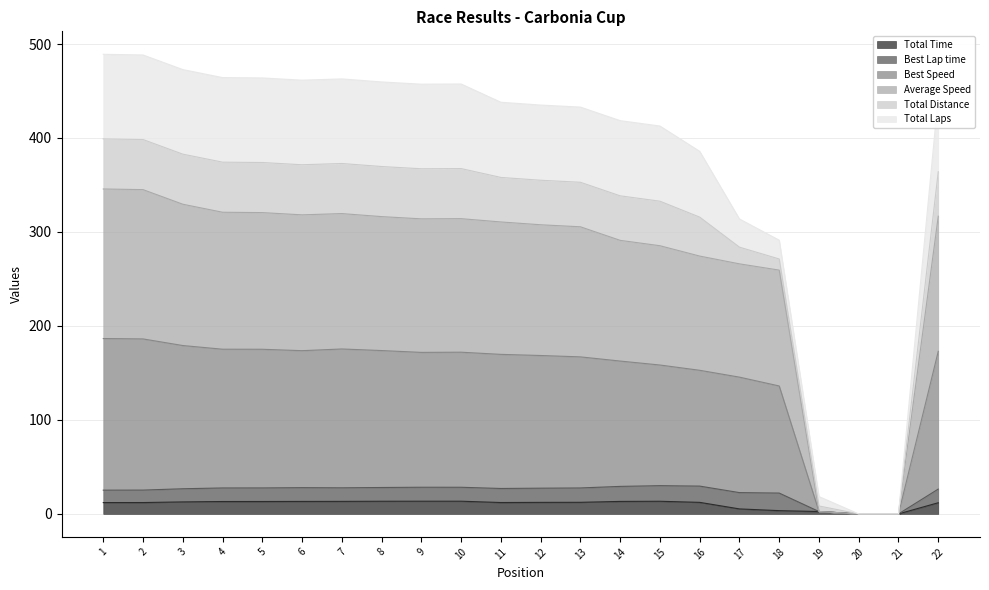

Is the value of Total Time at 16 greater than the value of Average Speed at 16?

No